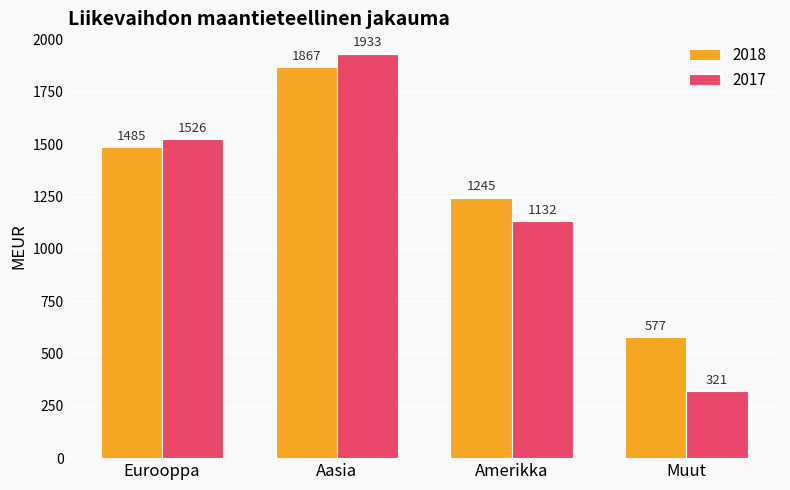

Are the bars horizontal?

No